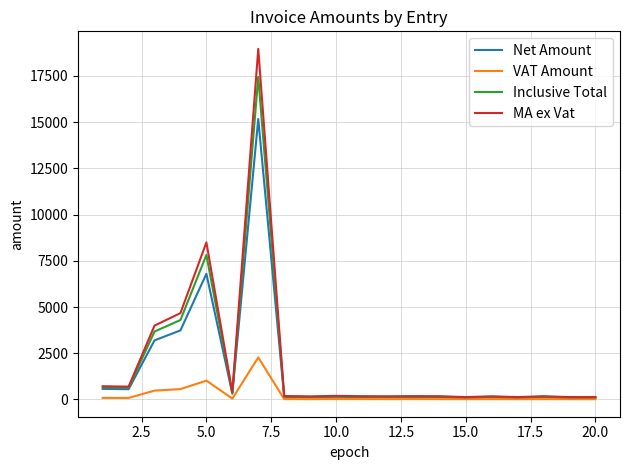

List the series in order of their peak value, lowest first.

VAT Amount, Net Amount, Inclusive Total, MA ex Vat